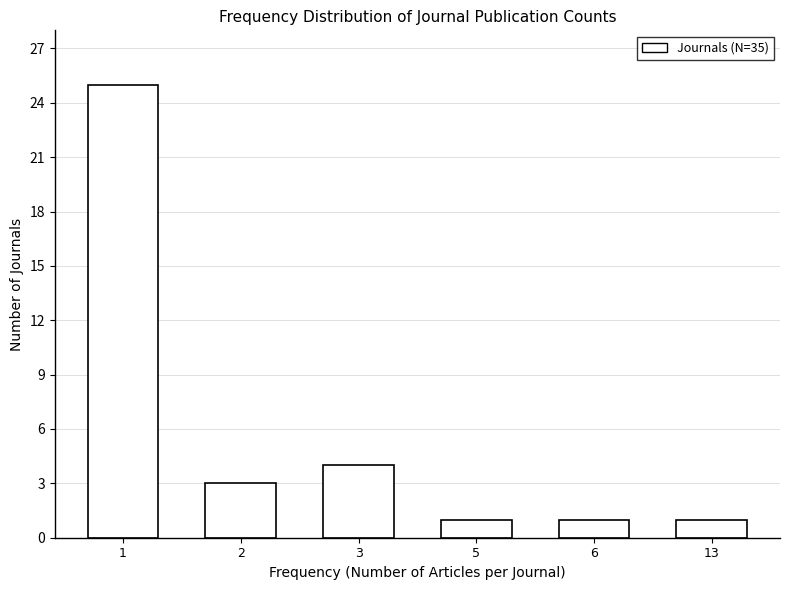

Reading right to left, what are all the values shown in this chart?

1	1	1	4	3	25